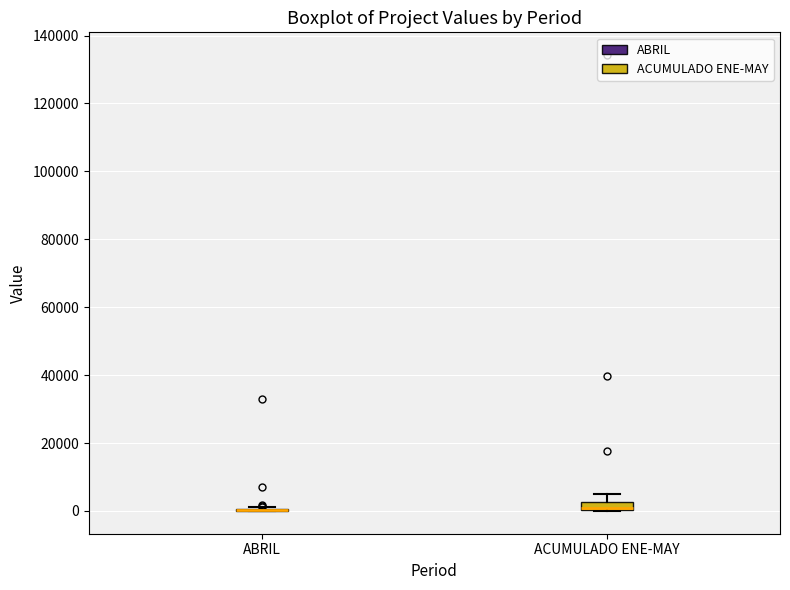

Where is the upper edge of the box for ACUMULADO ENE-MAY on the y-axis? The values are not printed on the chart, so give them approximately, as read against the axis.

2000